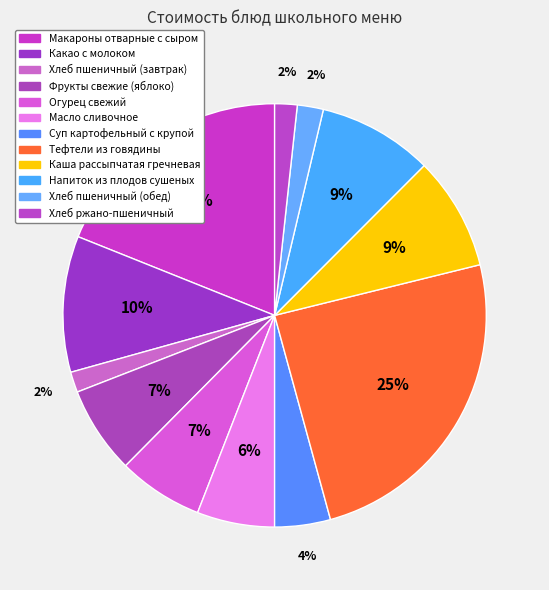

The Хлеб пшеничный (обед) slice represents 2% of the pie. True or false?

True